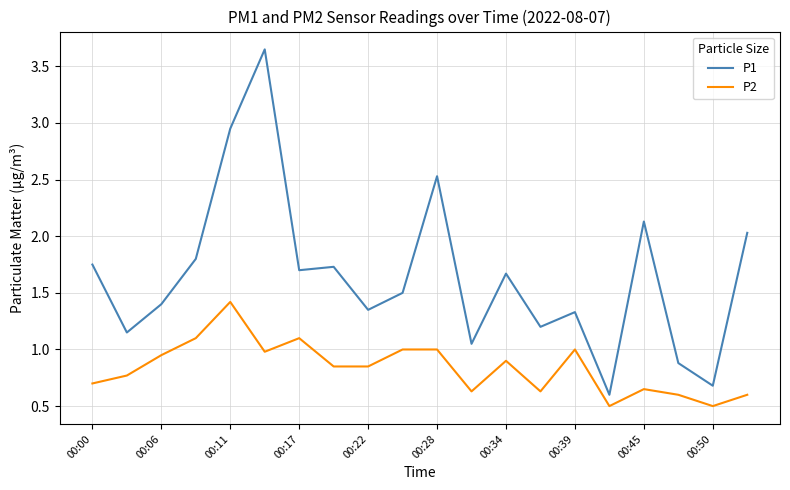

What is the lowest value of the P2 series?

0.5